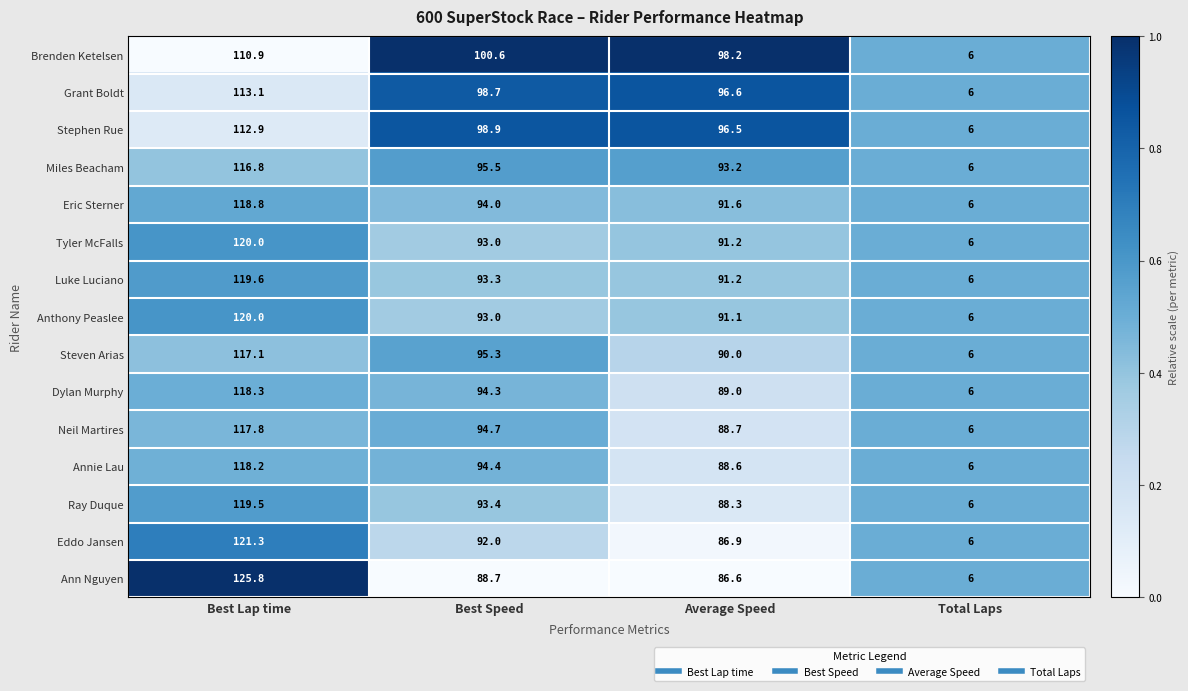

Rank the categories by Dylan Murphy value from highest to lowest.

Best Lap time, Best Speed, Average Speed, Total Laps